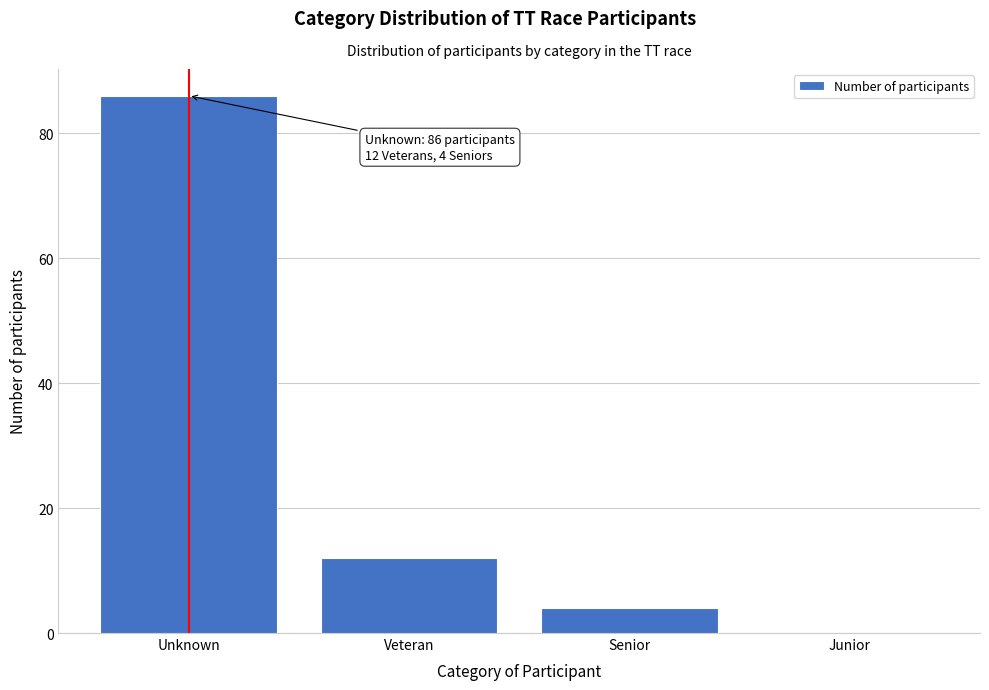

Reading left to right, what are all the values shown in this chart?

Unknown=86	Veteran=12	Senior=4	Junior=0